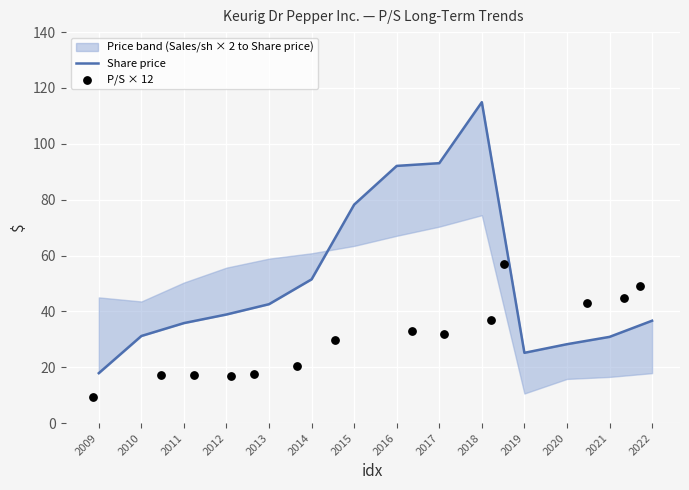

At which category is the sum across all series the highest?

2018